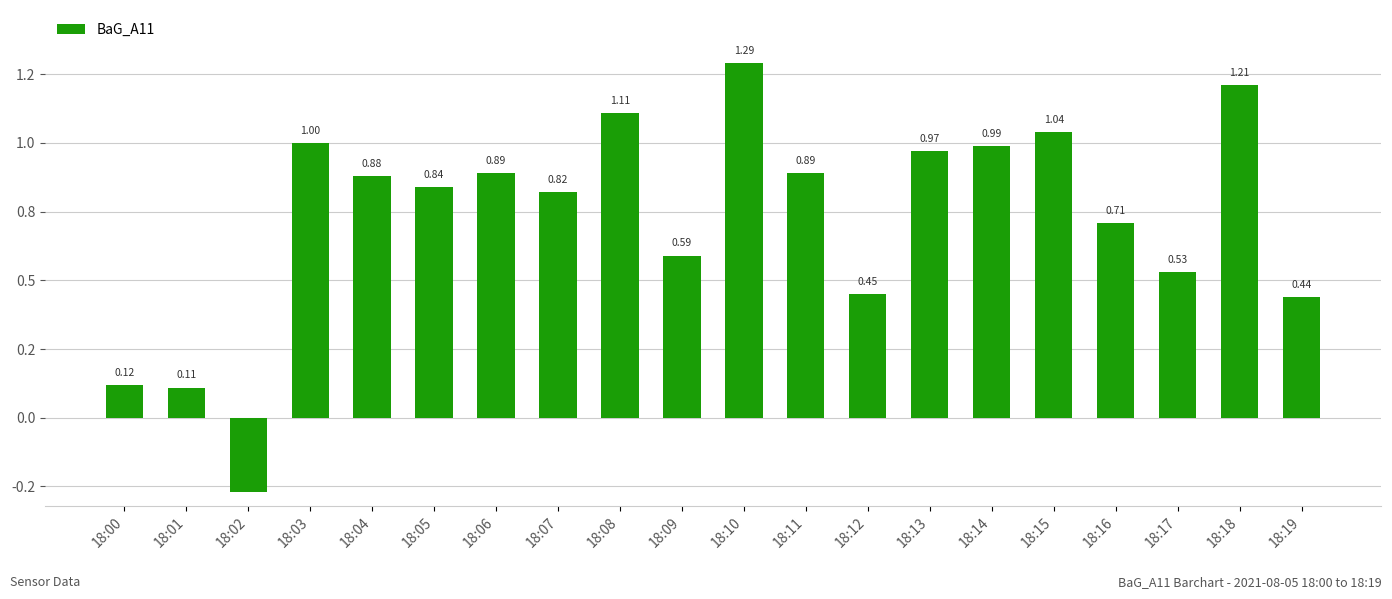

What is the difference between the maximum and minimum values?

1.6